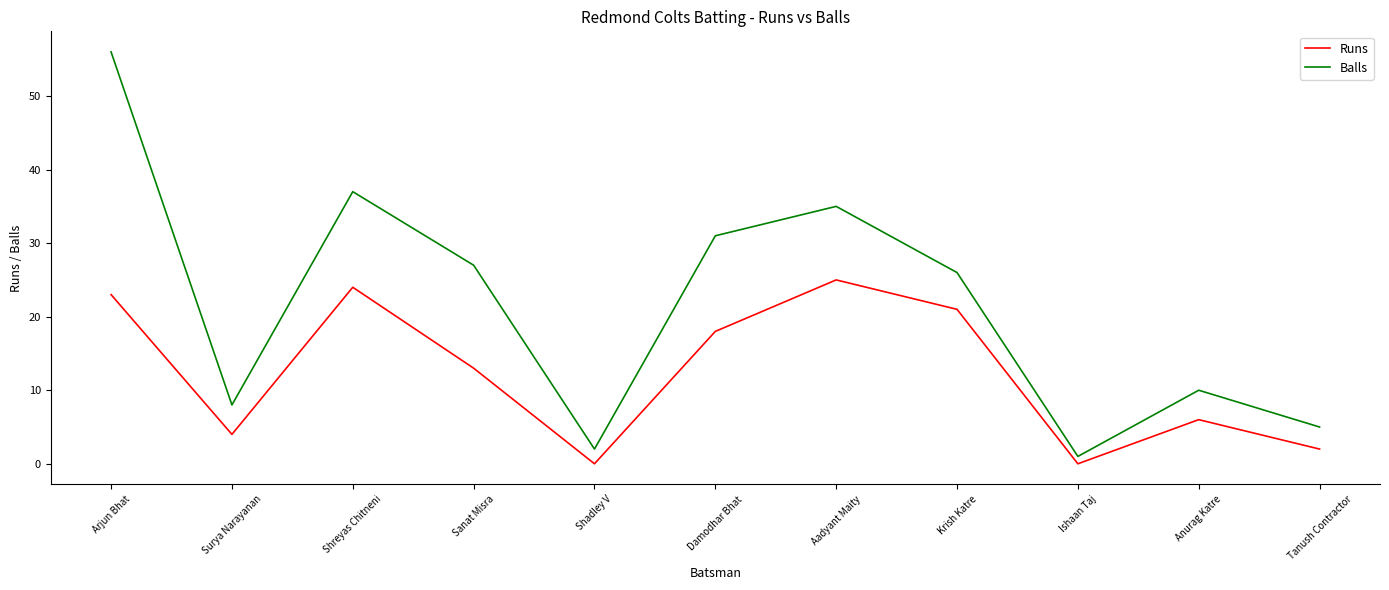

Is this an area chart (filled region under the line)?

No